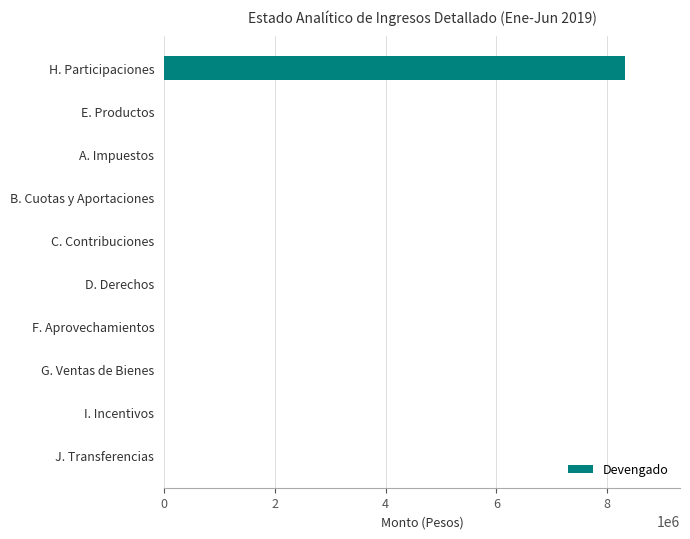

Are the bars horizontal?

Yes